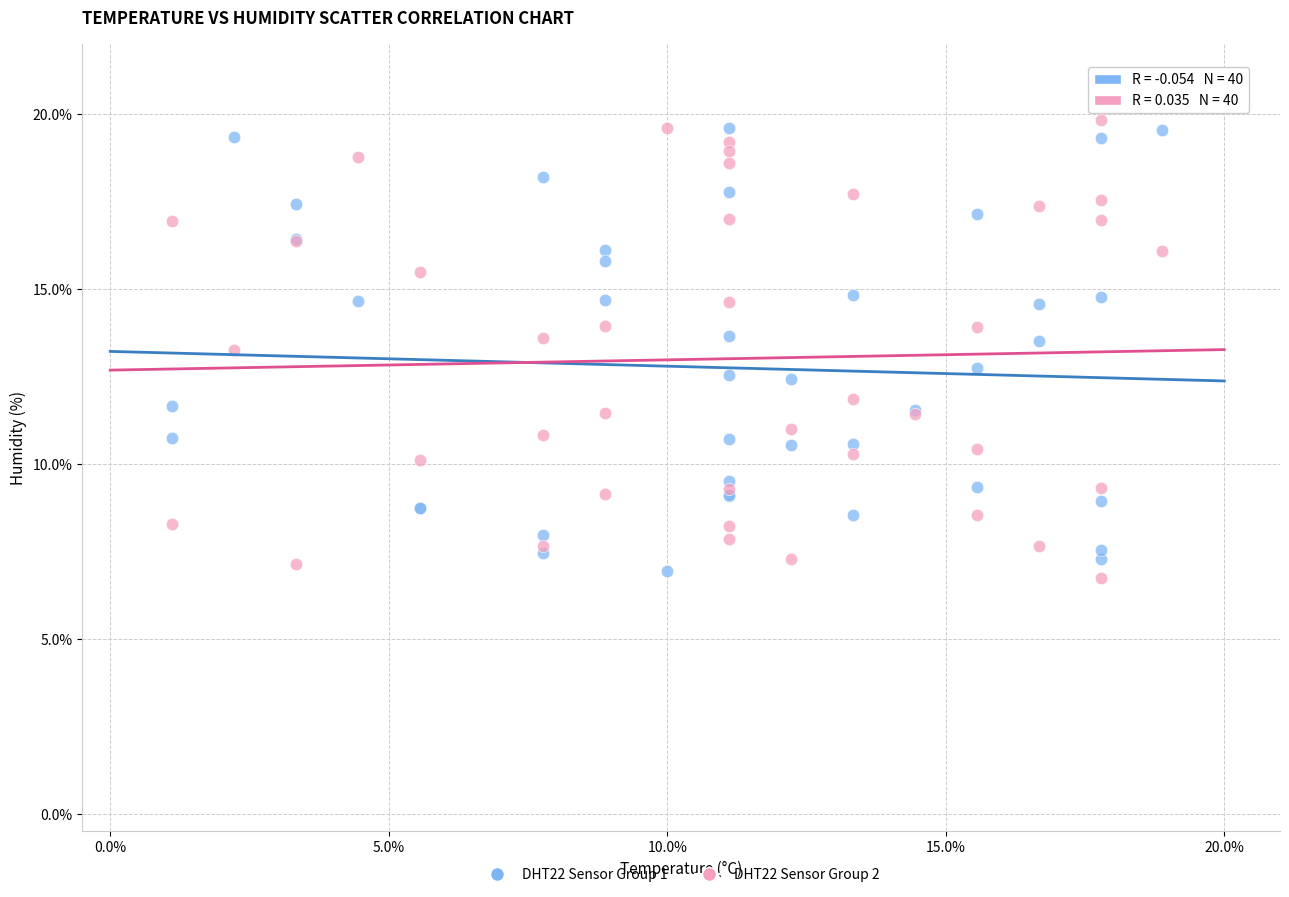

Which series reaches the minimum Y coordinate?

DHT22 Sensor Group 2